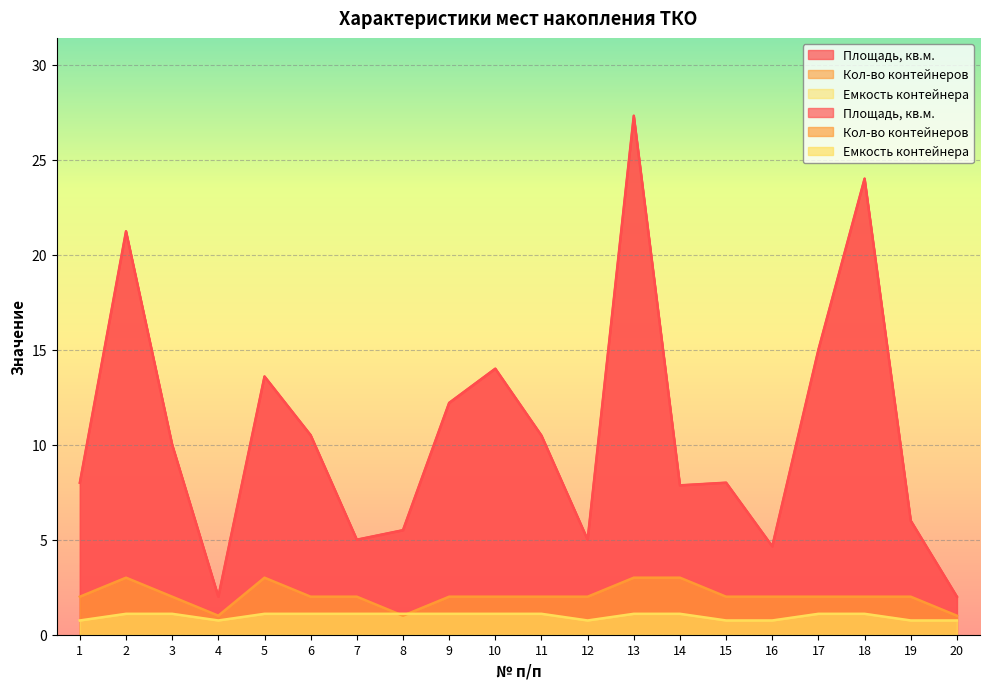

Reading left to right, transcribe all the data shown in this chart.

Площадь, кв.м.: 8.0	21.2	10.0	2.0	13.6	10.5	5.0	5.5	12.2	14.0	10.5	5.0	27.3	7.9	8.0	4.7	15.0	24.0	6.0	2.0
Кол-во контейнеров: 2.0	3.0	2.0	1.0	3.0	2.0	2.0	1.0	2.0	2.0	2.0	2.0	3.0	3.0	2.0	2.0	2.0	2.0	2.0	1.0
Емкость контейнера: 0.8	1.1	1.1	0.8	1.1	1.1	1.1	1.1	1.1	1.1	1.1	0.8	1.1	1.1	0.8	0.8	1.1	1.1	0.8	0.8